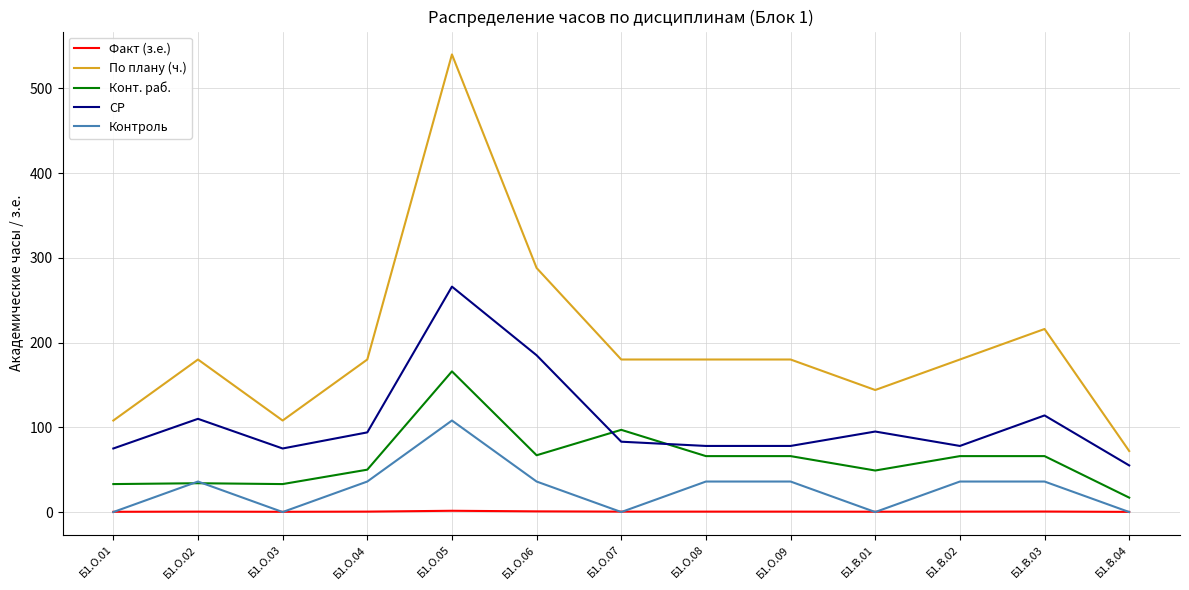

True or false: По плану (ч.) and Конт. раб. cross at least once.

False